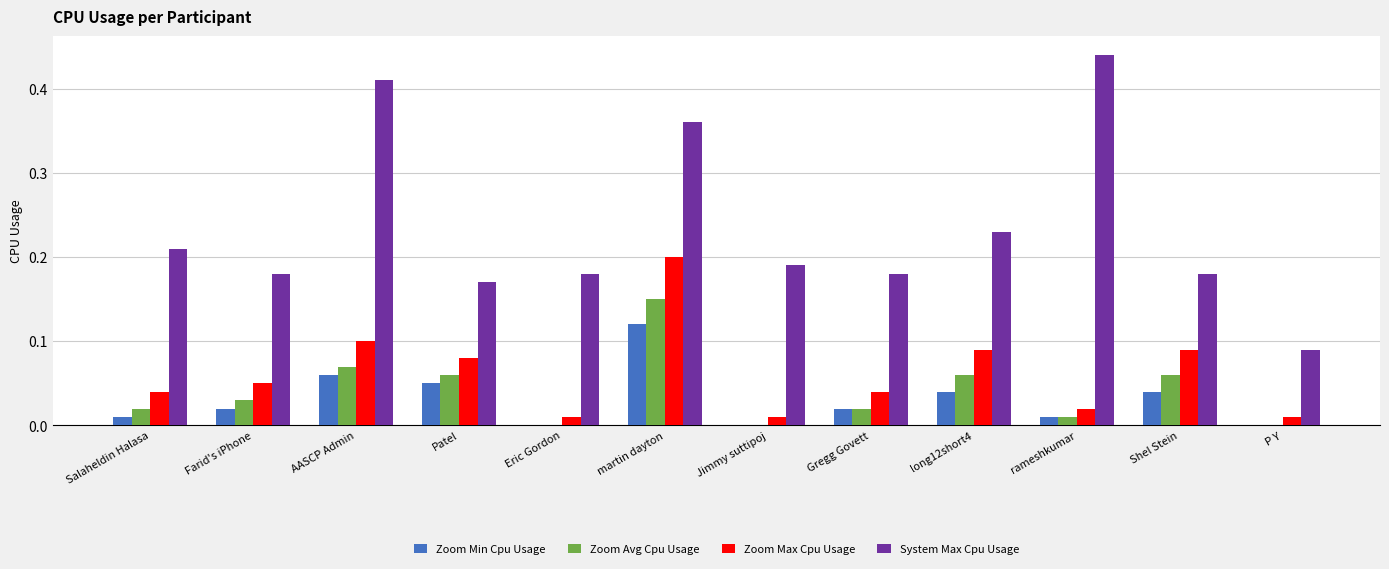

Between Patel and long12short4, which series saw the biggest shift?

System Max Cpu Usage